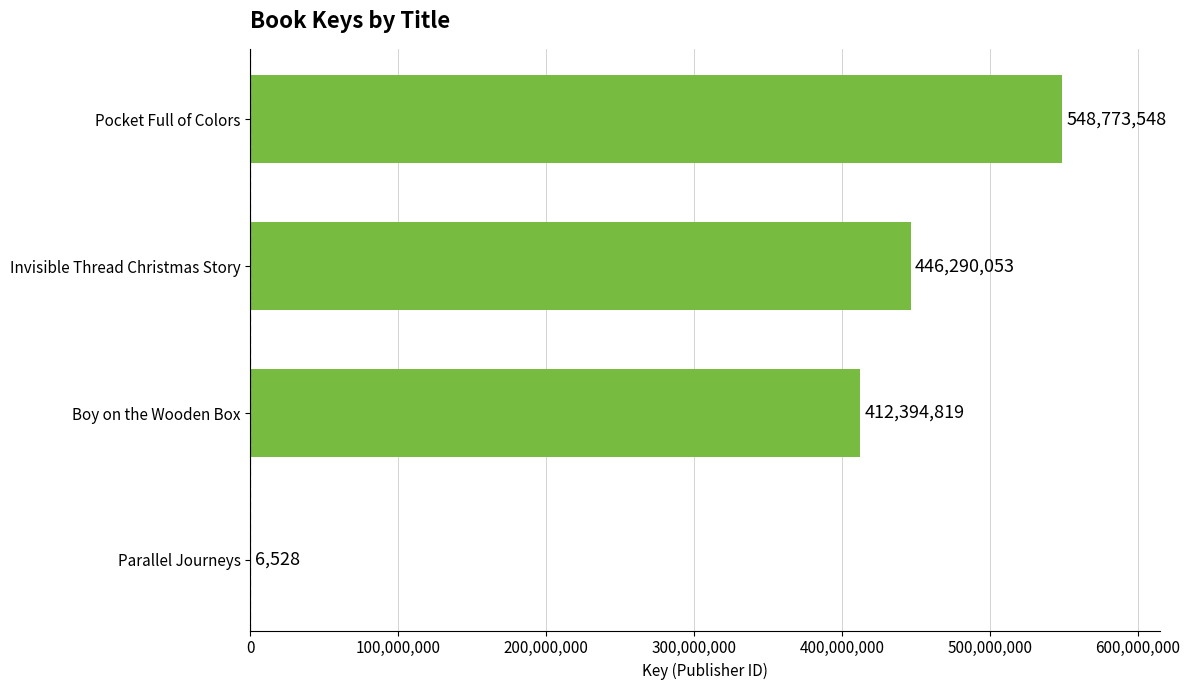

Reading top to bottom, extract all data points from this chart.

Pocket Full of Colors=548773548	Invisible Thread Christmas Story=446290053	Boy on the Wooden Box=412394819	Parallel Journeys=6528